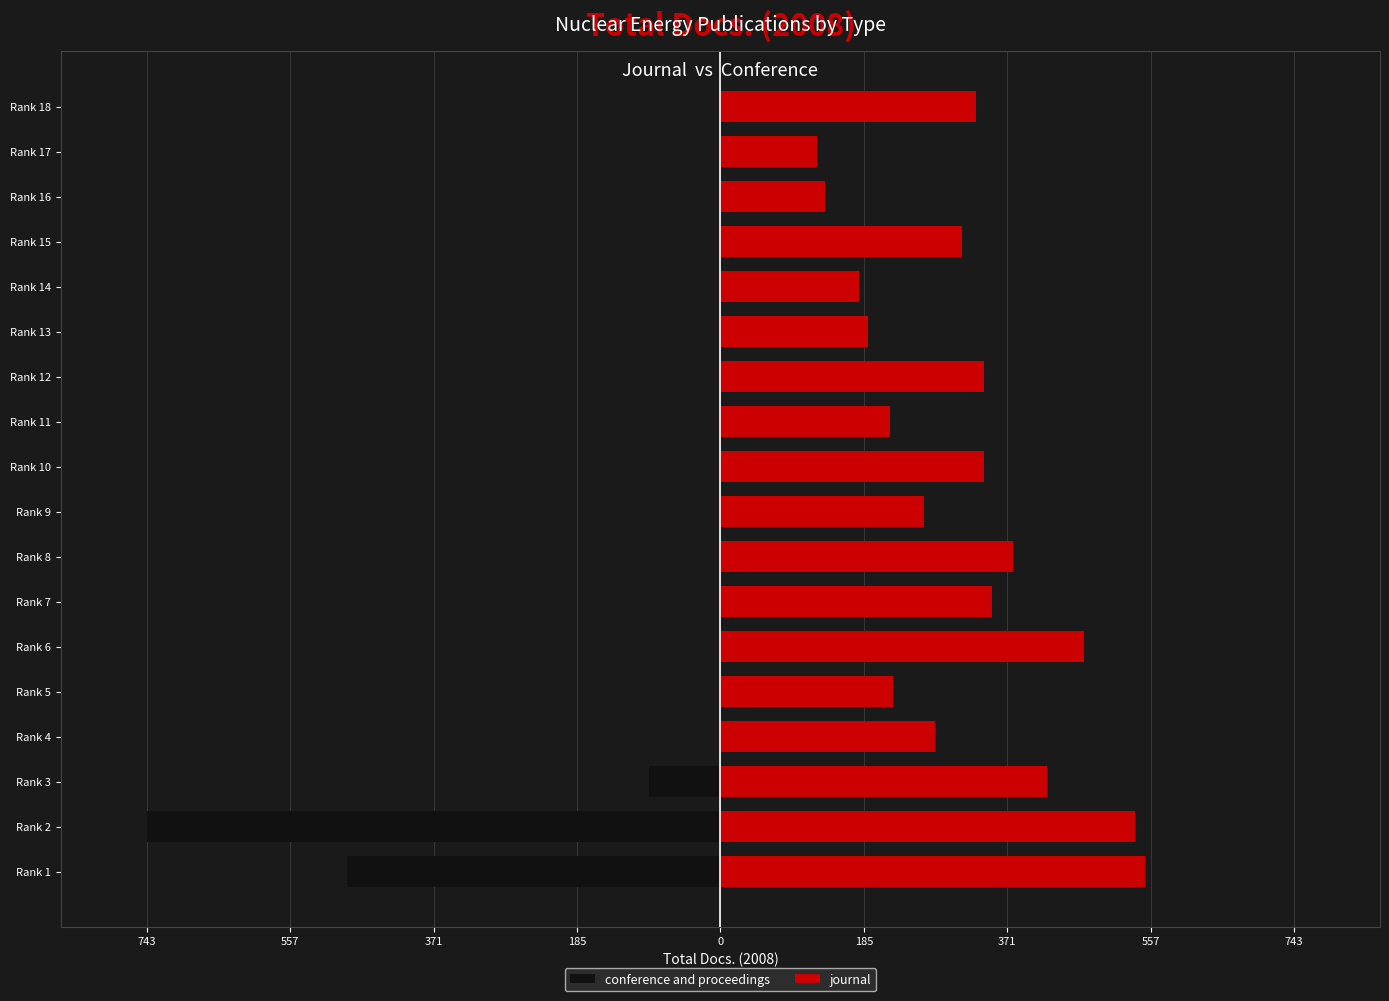

Rank the series by their average value, from lowest to highest.

conference and proceedings, journal